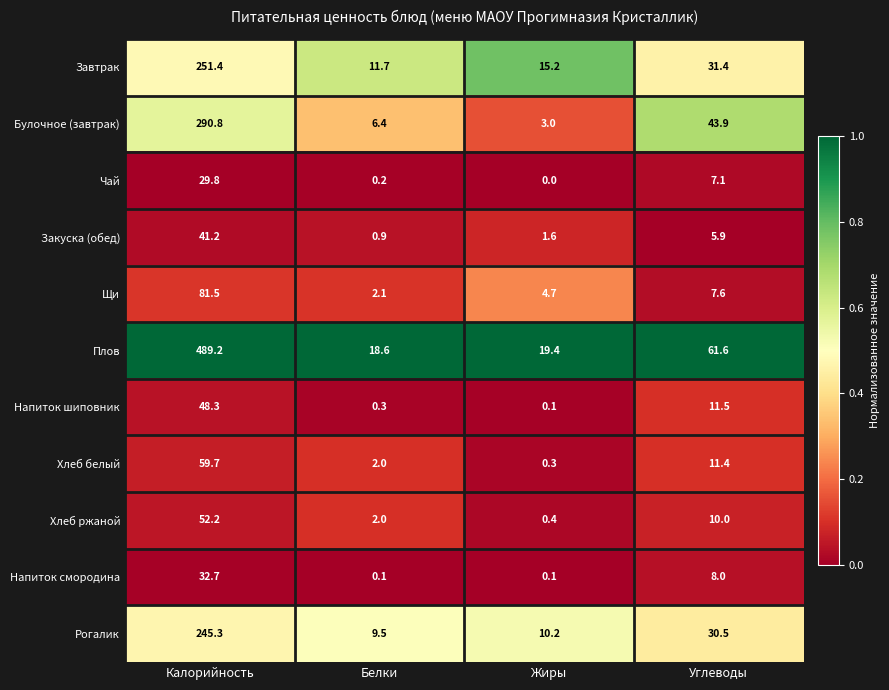

Which label corresponds to the smallest value in the chart?

Жиры